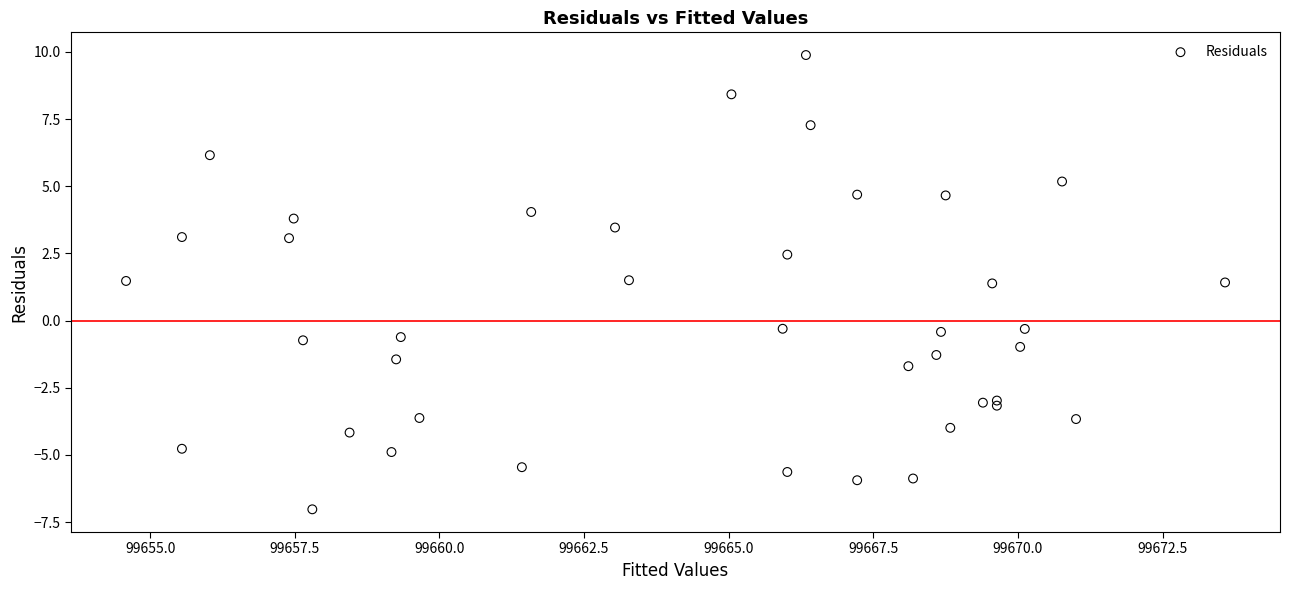

What is the range of Y values (max minus min)?

16.9